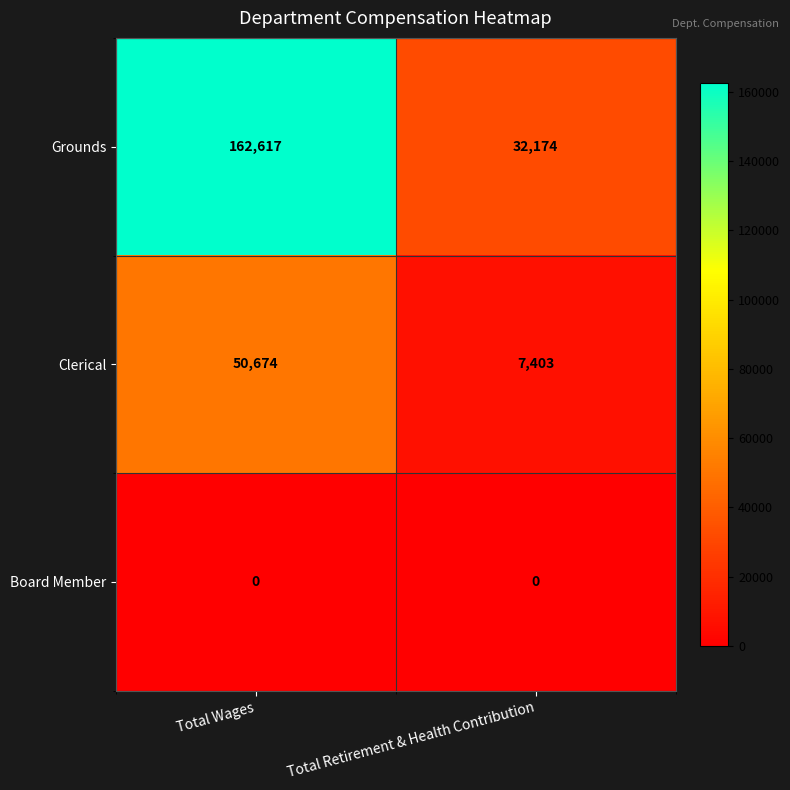

At Total Retirement & Health Contribution, list the series in order from largest to smallest.

Grounds, Clerical, Board Member